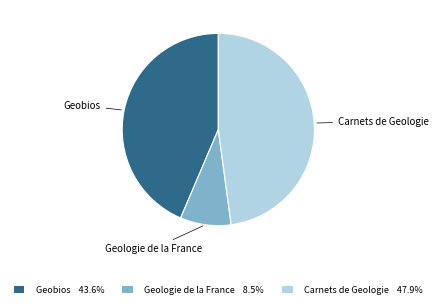

Which has a higher value, Geologie de la France or Geobios?

Geobios